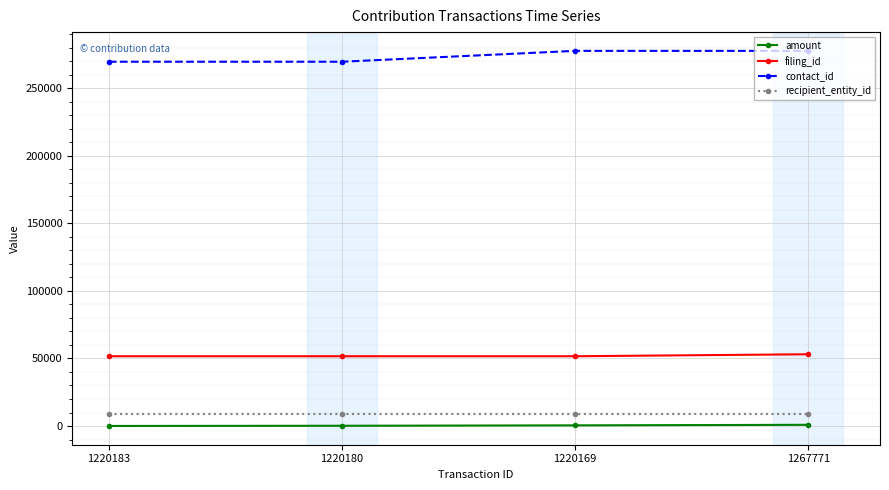

What is the highest value of the filing_id series?

53103